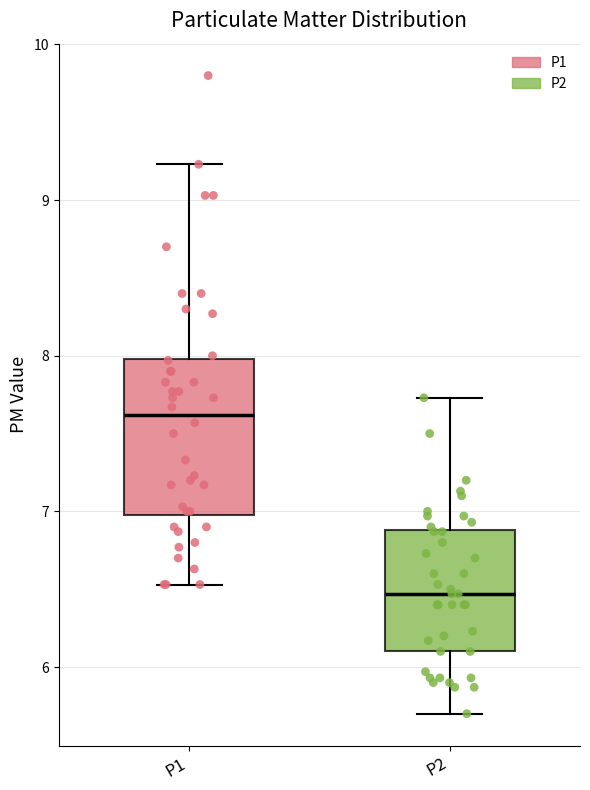

Reading left to right, transcribe this box plot: for each box, give where its median line is, the range the box spans, and where its two whiskers end, as read against the y-axis. The values are not printed on the chart, so give them approximately, as read against the axis.

P1: median 7.6, box 7.0 to 8.0, whiskers 6.5 to 9.2
P2: median 6.5, box 6.1 to 6.9, whiskers 5.7 to 7.7